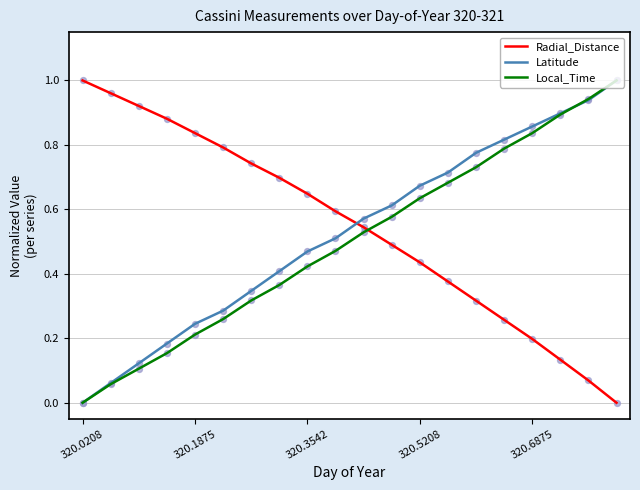

After their last crossing, which series has the higher values: Latitude or Radial_Distance?

Latitude